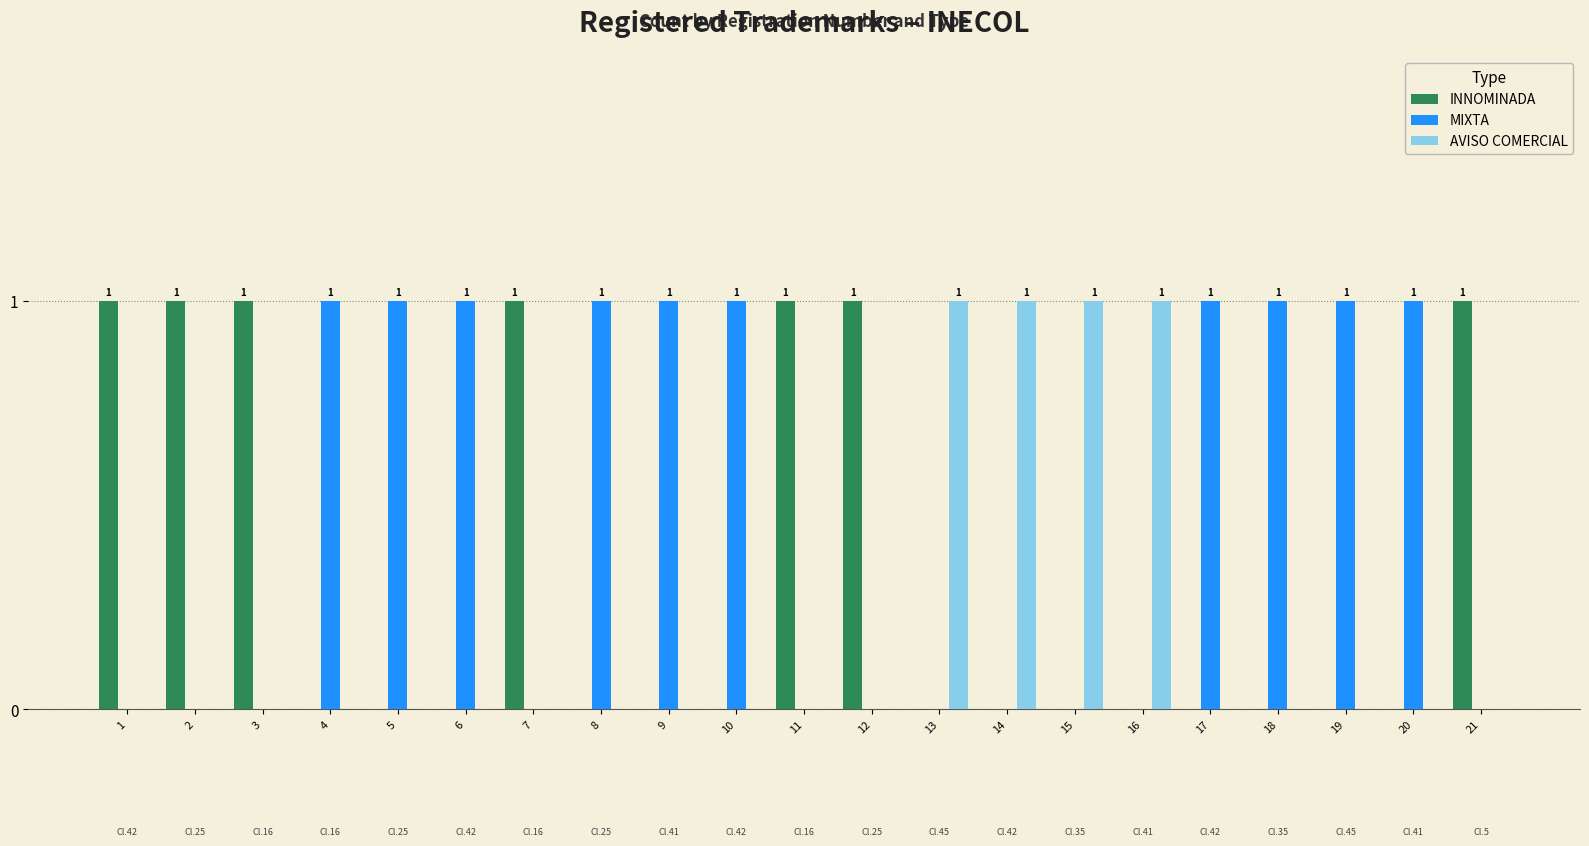

What is the total value across all series at 11?

1